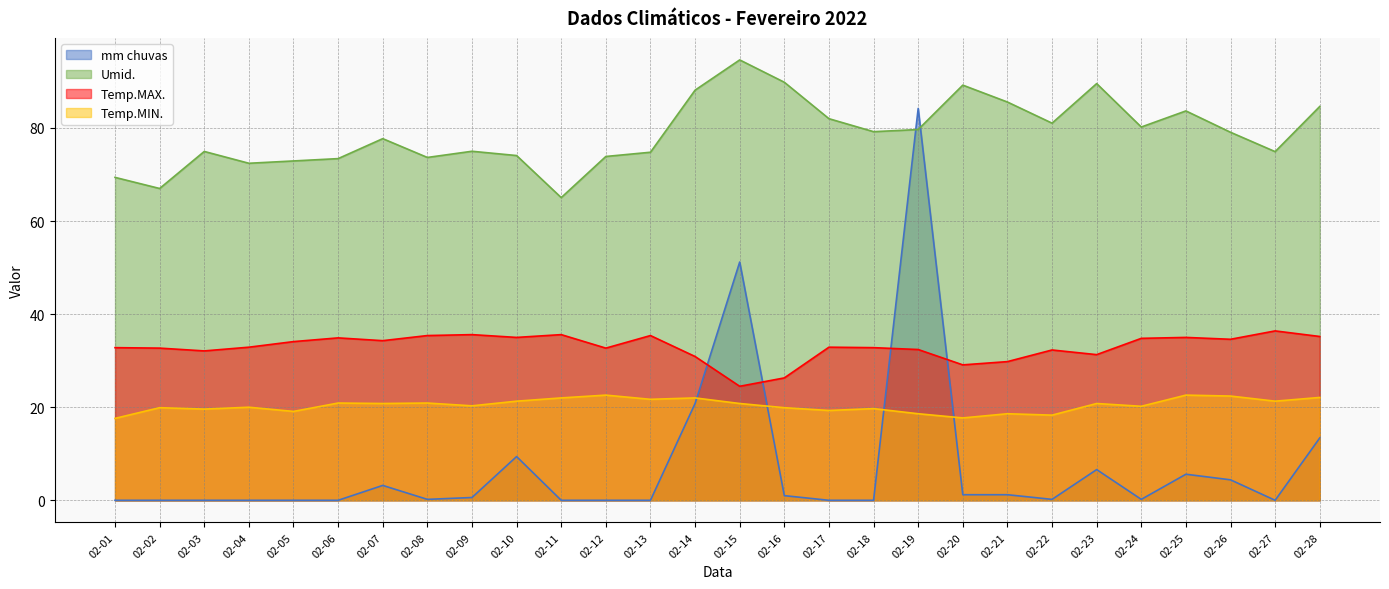

Reading right to left, list all the values displayed in this chart.

mm chuvas: 13.4	0.0	4.4	5.6	0.2	6.6	0.2	1.2	1.2	84.2	0.0	0.0	1.0	51.2	20.8	0.0	0.0	0.0	9.4	0.6	0.2	3.2	0.0	0.0	0.0	0.0	0.0	0.0
Umid.: 84.6	74.9	79.1	83.7	80.2	89.5	81.0	85.6	89.2	79.7	79.2	82.0	89.8	94.6	88.1	74.8	73.9	65.0	74.1	75.0	73.7	77.7	73.4	72.9	72.4	75.0	67.0	69.4
Temp.MAX.: 35.2	36.4	34.6	35.0	34.8	31.3	32.3	29.8	29.1	32.4	32.8	32.9	26.3	24.5	30.9	35.4	32.7	35.6	35.0	35.6	35.4	34.3	34.9	34.1	32.9	32.1	32.7	32.8
Temp.MIN.: 22.1	21.3	22.4	22.6	20.2	20.8	18.3	18.6	17.7	18.6	19.7	19.3	19.9	20.8	22.0	21.7	22.6	22.0	21.3	20.3	20.9	20.8	20.9	19.1	20.0	19.6	19.9	17.6